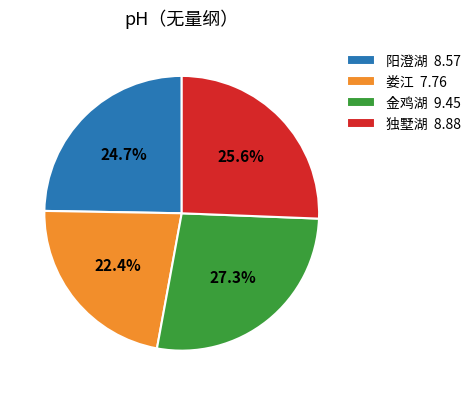

What is the ratio of the value at 金鸡湖 to the value at 独墅湖?

1.1